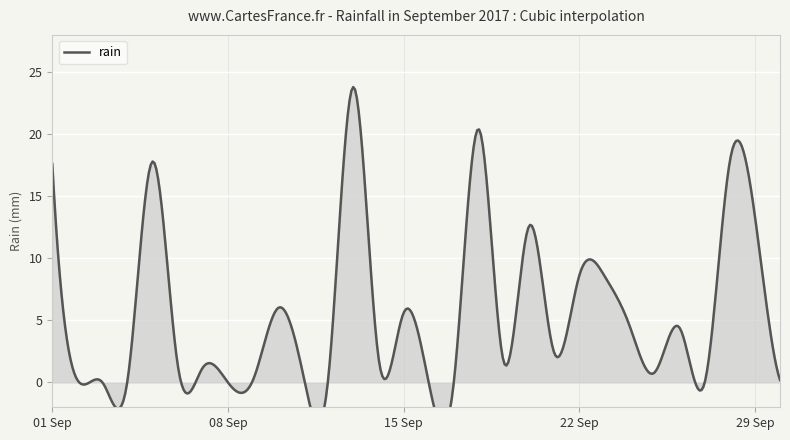

Which has a higher value, 2017-09-21 or 2017-09-16?

2017-09-21